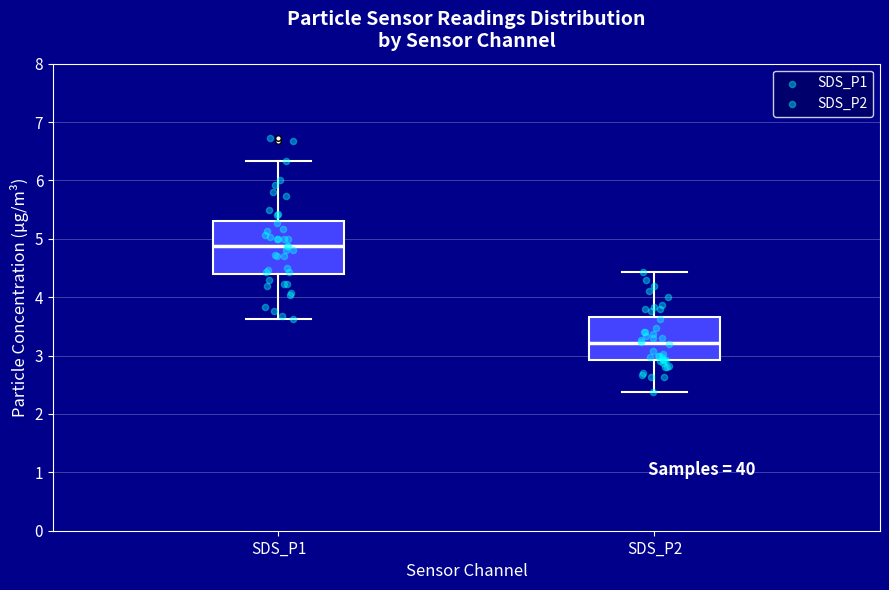

Comparing the boxes themselves (not the whiskers), which one is the tallest?

SDS_P1